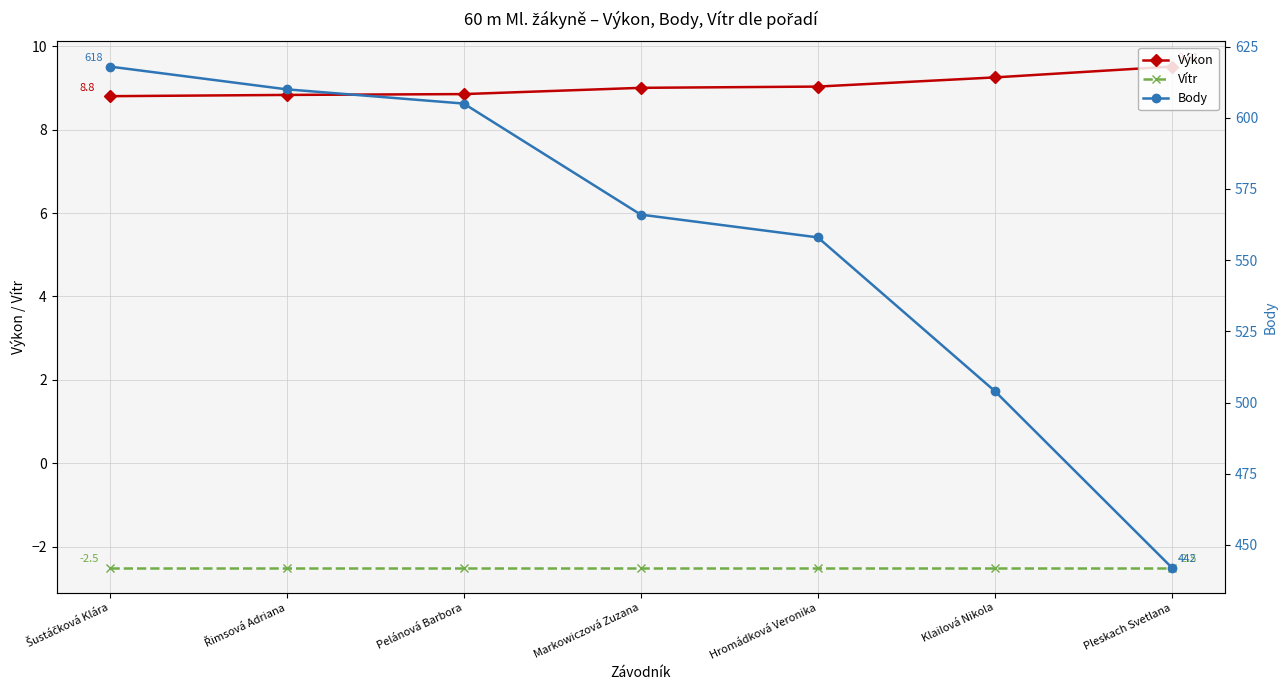

What is the label of the 1st point from the right?

Pleskach Svetlana